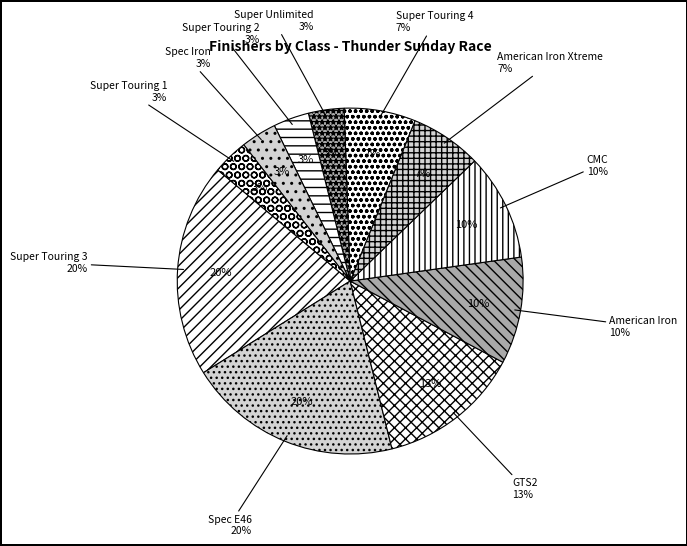

Does any single category account for the majority?

No